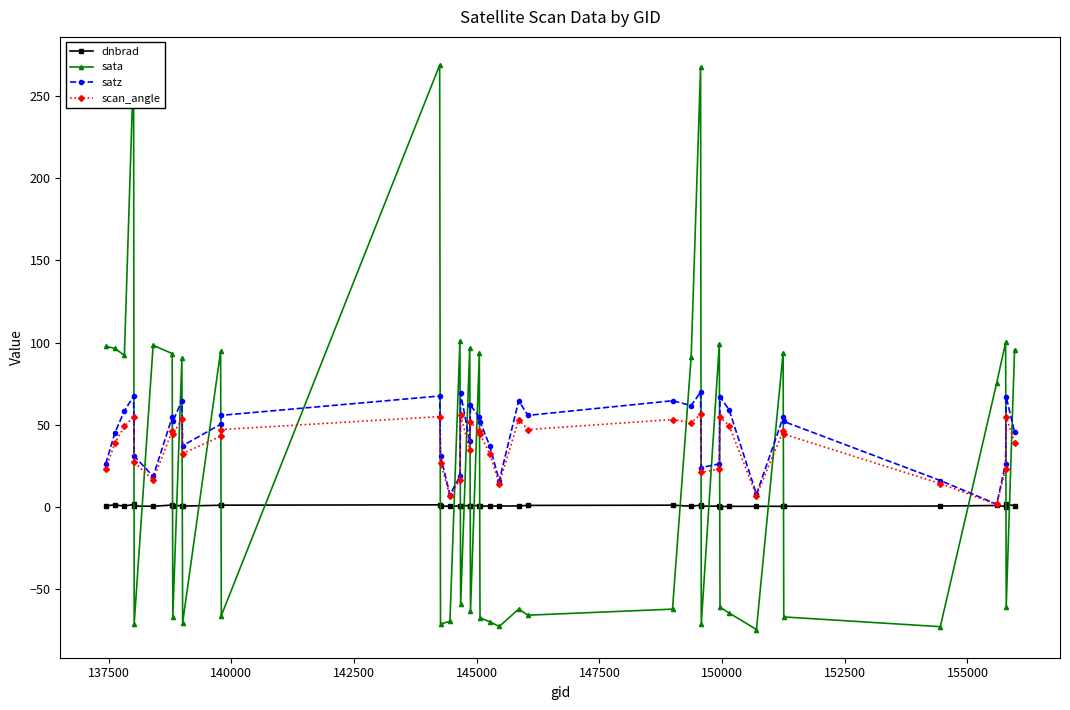

What is the value of the scan_angle point at the 23rd from the left?

14.0